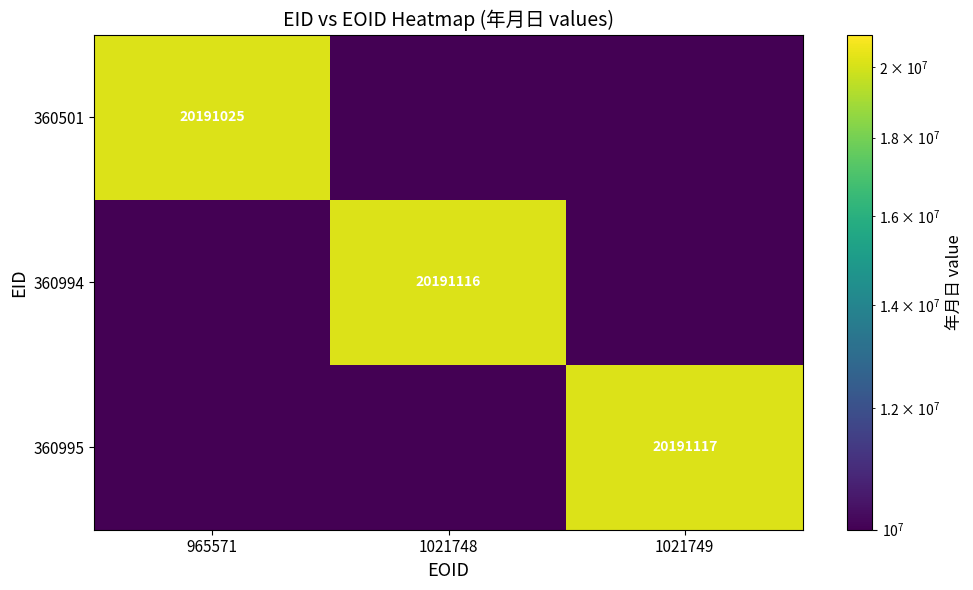

Is it true that 360994 equals 4572917.3 at 1021748?

False